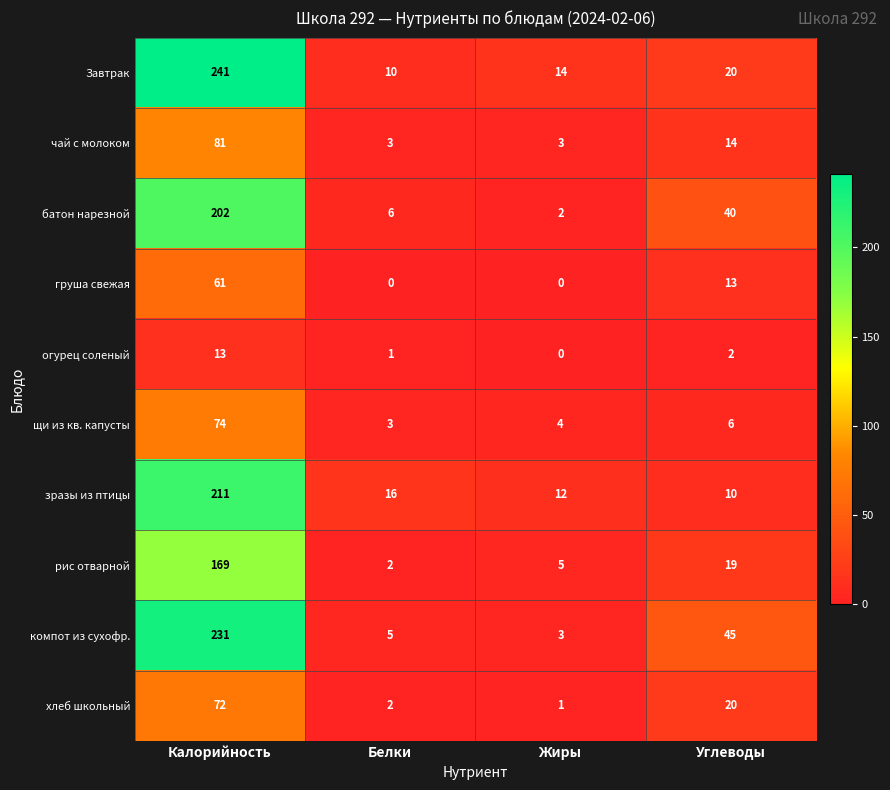

At which label is зразы из птицы closest to 110?

Белки